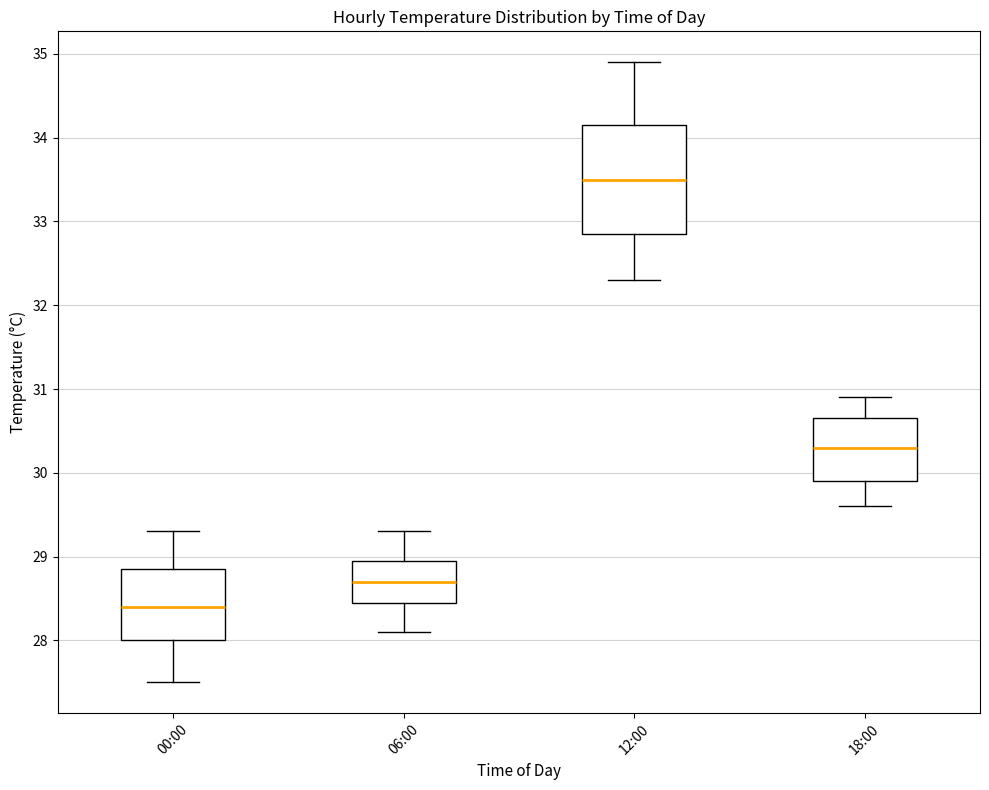

Which box has the lowest median line?

00:00